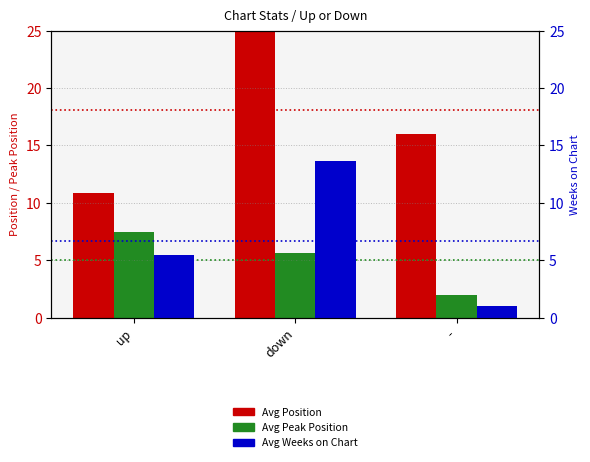

What is the spread (max minus min) of values at -?

15.0